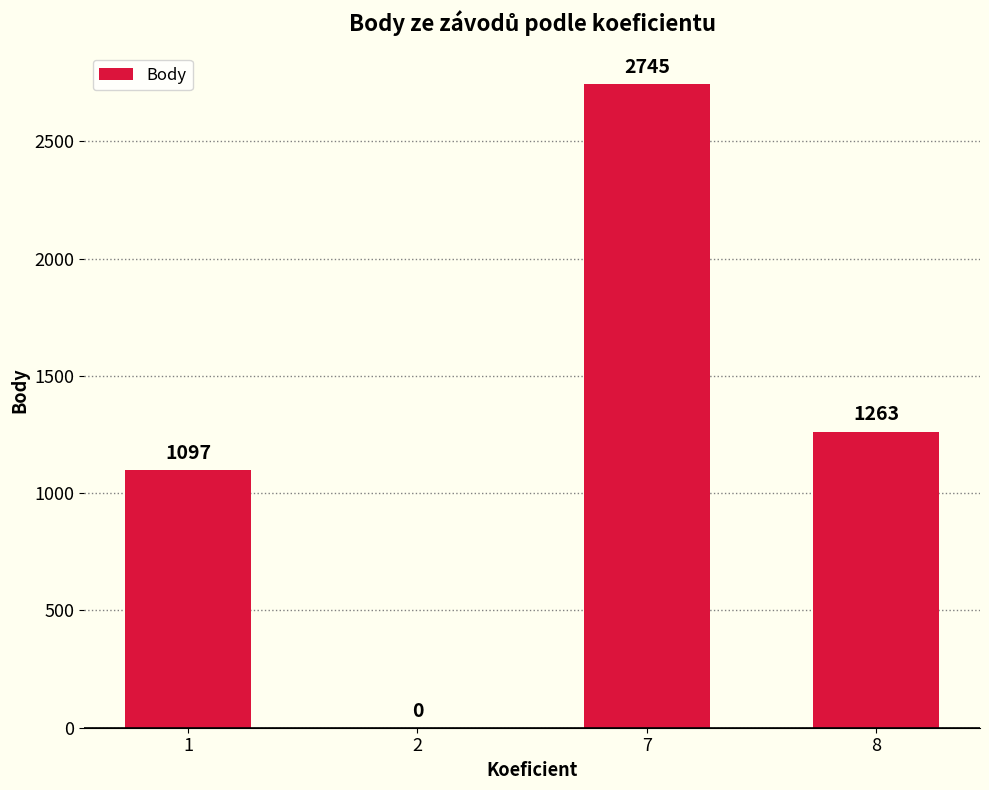

True or false: the data shows 1097 at 1.

True